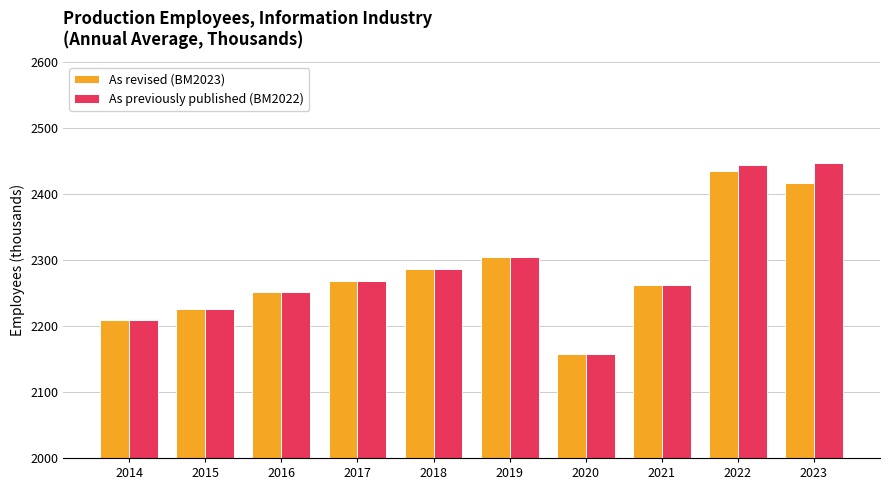

What is the total value across all series at 2017?

4535.0